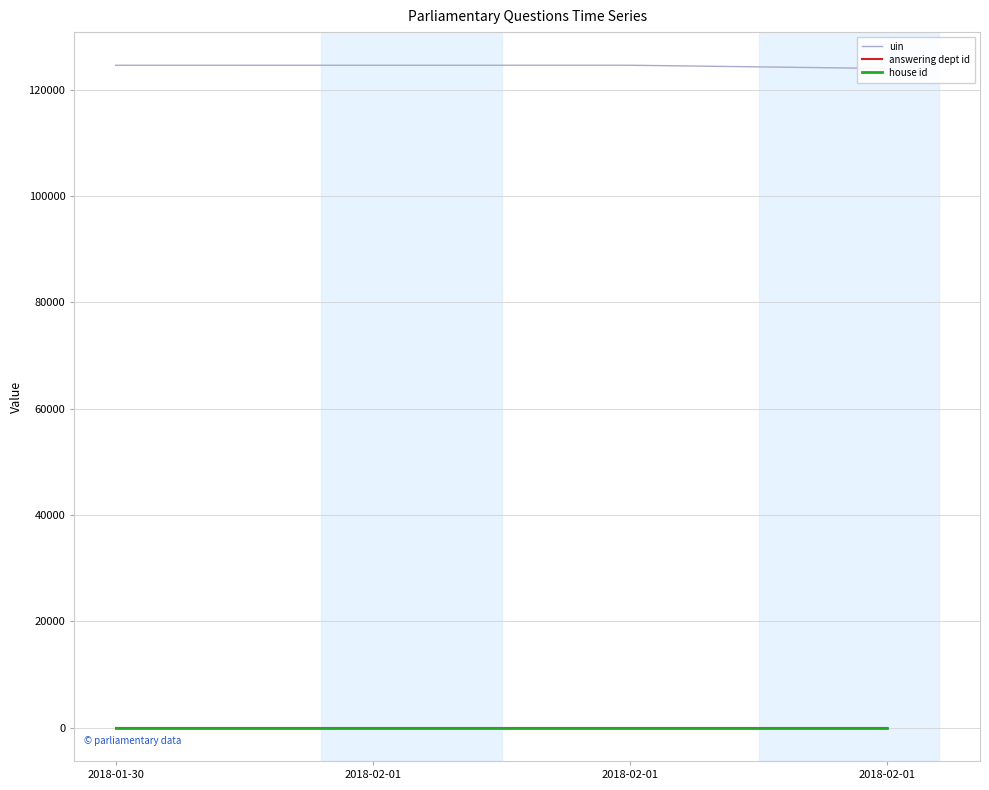

Does the chart have visible grid lines?

Yes